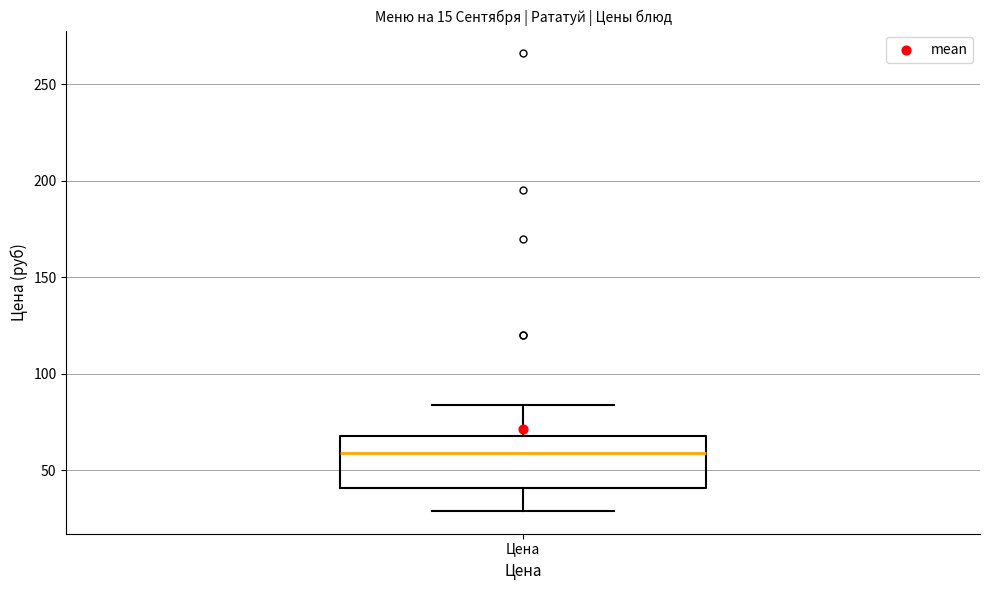

Read this box plot against the y-axis: the position of the median line, the range covered by the box, and the ends of both whiskers. The values are not printed on the chart, so give them approximately, as read against the axis.

median 60, box 40 to 70, whiskers 30 to 85